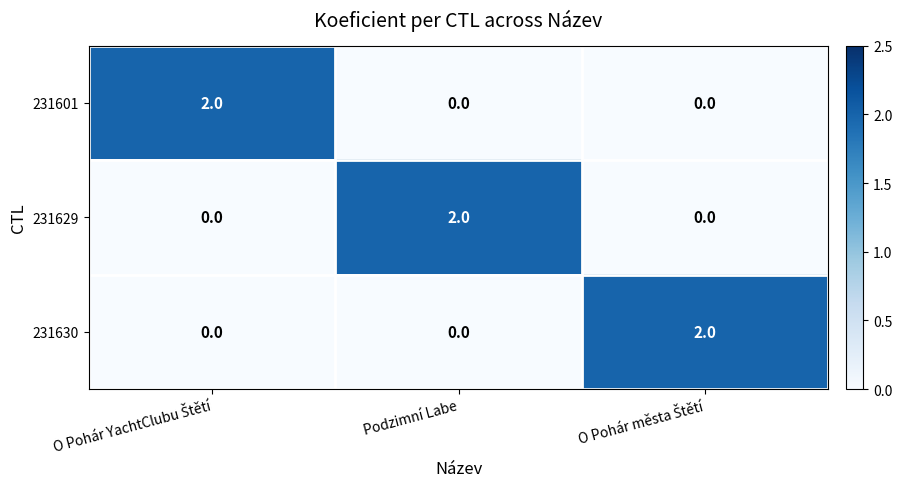

The value of 231630 at Podzimní Labe is 0. True or false?

True